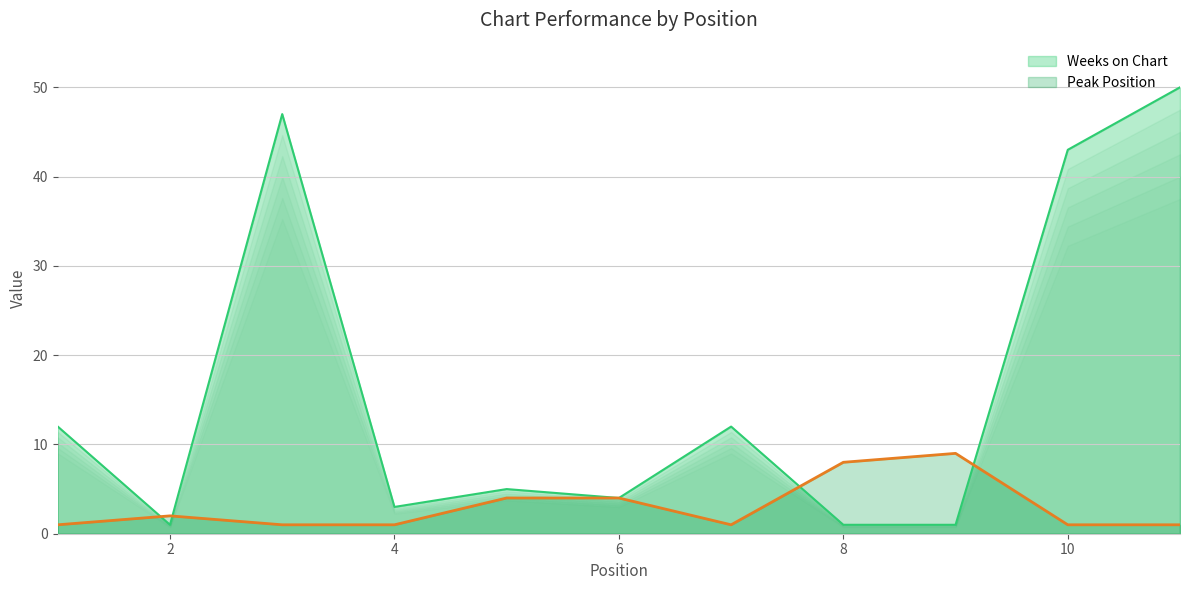

Does the chart display data point markers on the line(s)?

No